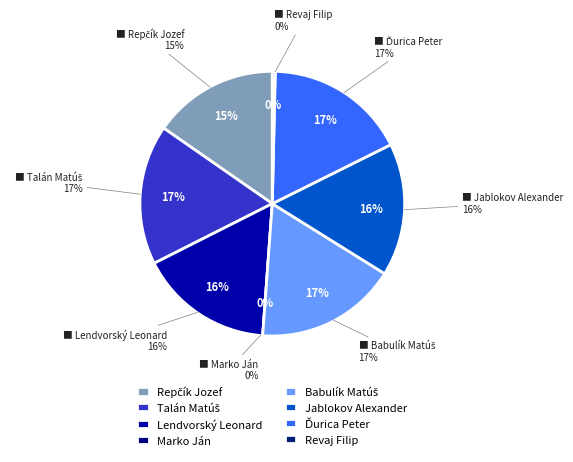

How many slices are in this pie chart?

8